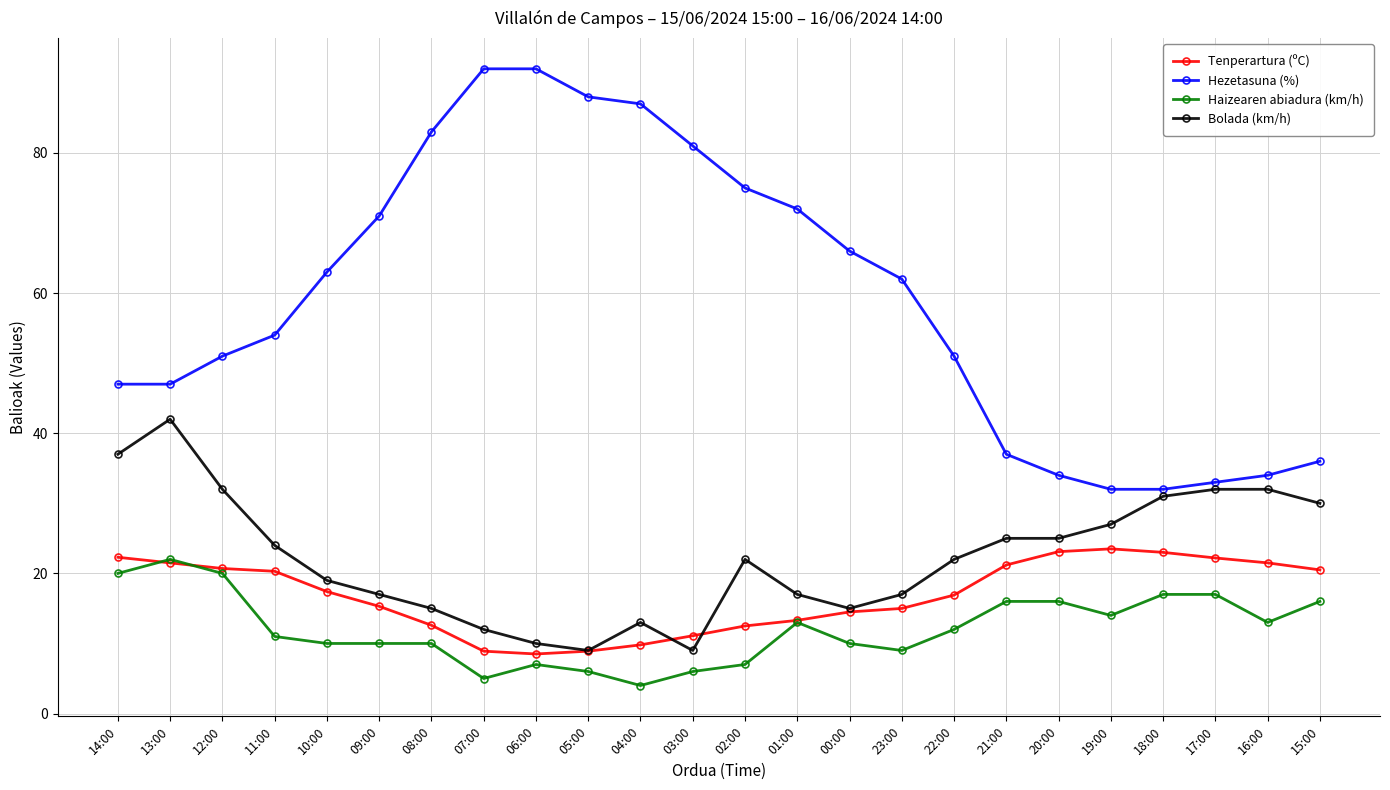

What position from the right is 06:00?

16